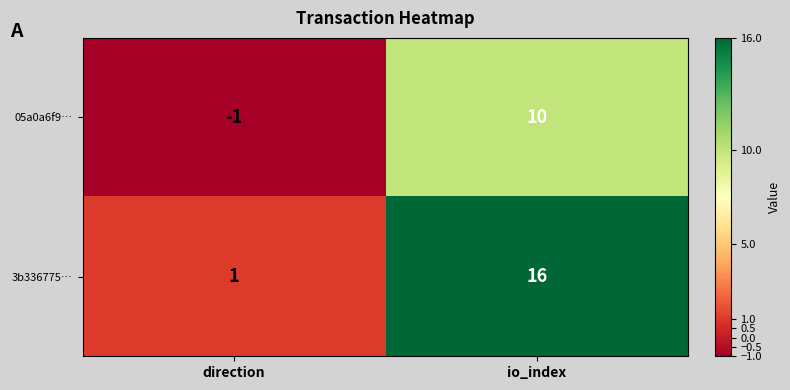

How many categories are shown in the chart?

2